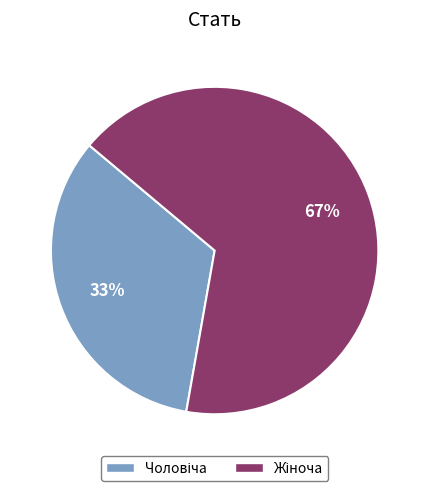

To the nearest percent, what is the average slice percentage?

50%